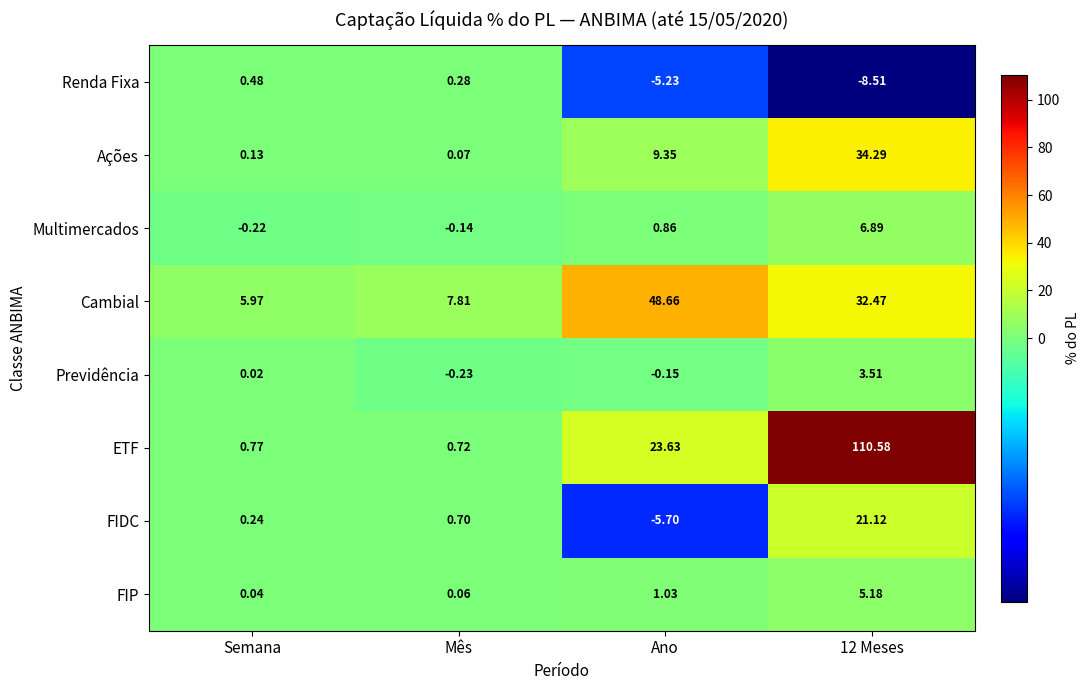

At Ano, list the series in order from largest to smallest.

Cambial, ETF, Ações, FIP, Multimercados, Previdência, Renda Fixa, FIDC